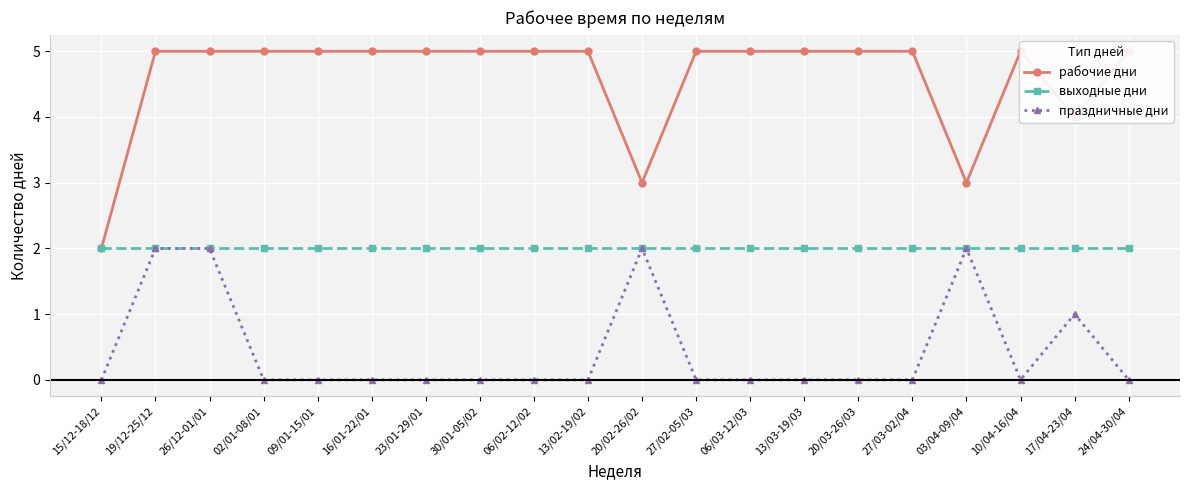

True or false: рабочие дни and праздничные дни intersect in this chart.

False